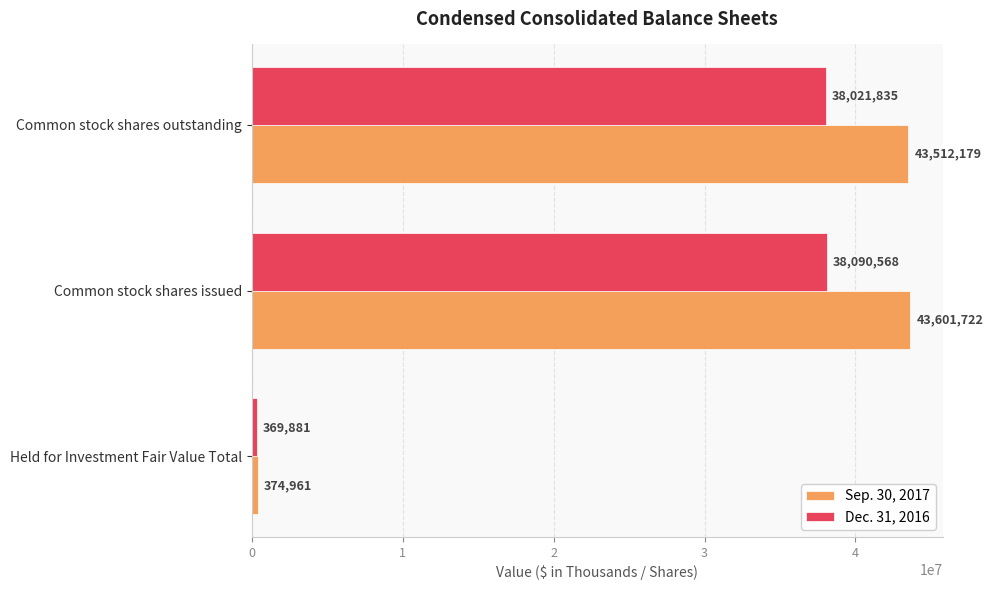

Is it true that Sep. 30, 2017 equals 43512179 at Common stock shares outstanding?

True